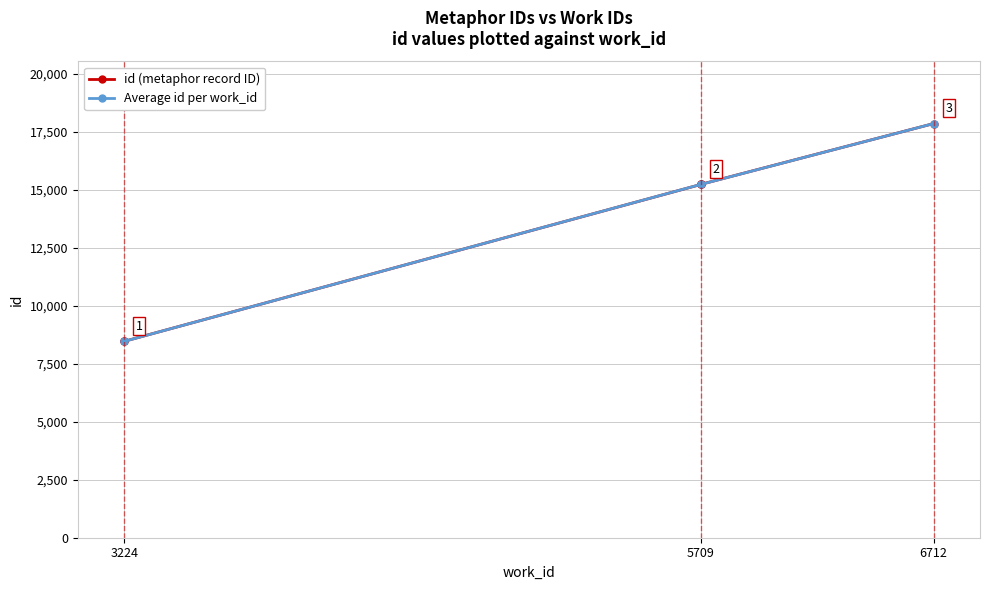

True or false: the data shows 14940 at 3224.

False